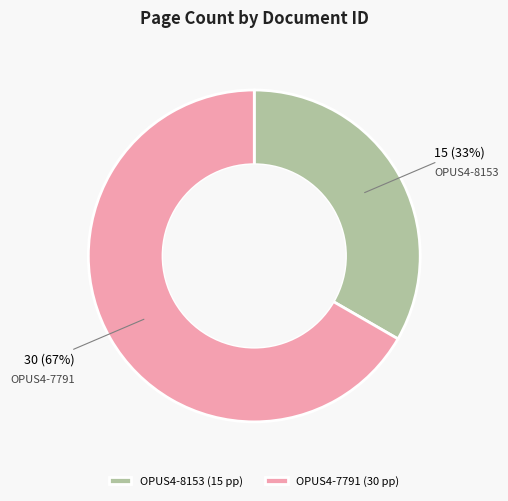

To the nearest percent, what is the combined percentage of OPUS4-7791 (30 pp) and OPUS4-8153 (15 pp)?

100%